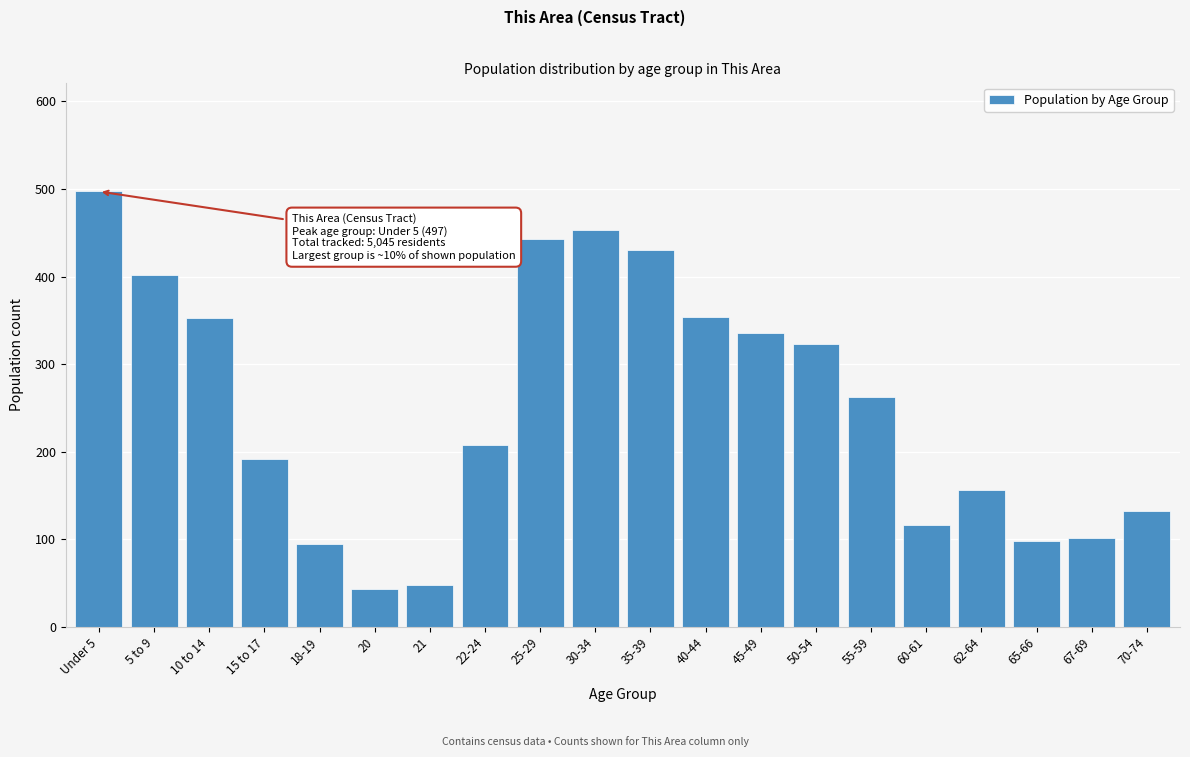

What is the difference between the maximum and minimum values?

453